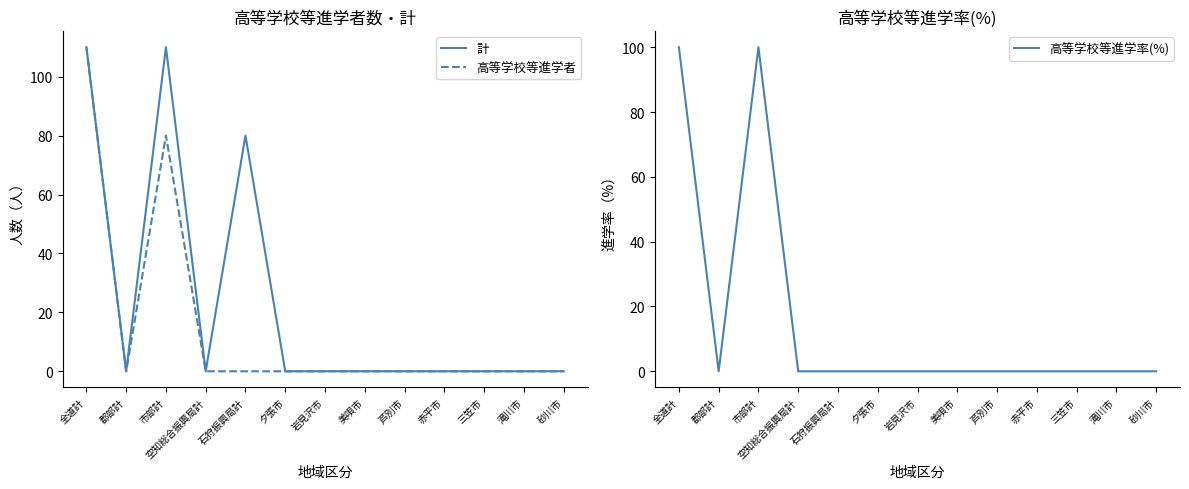

Which has a higher value, 夕張市 or 赤平市?

夕張市